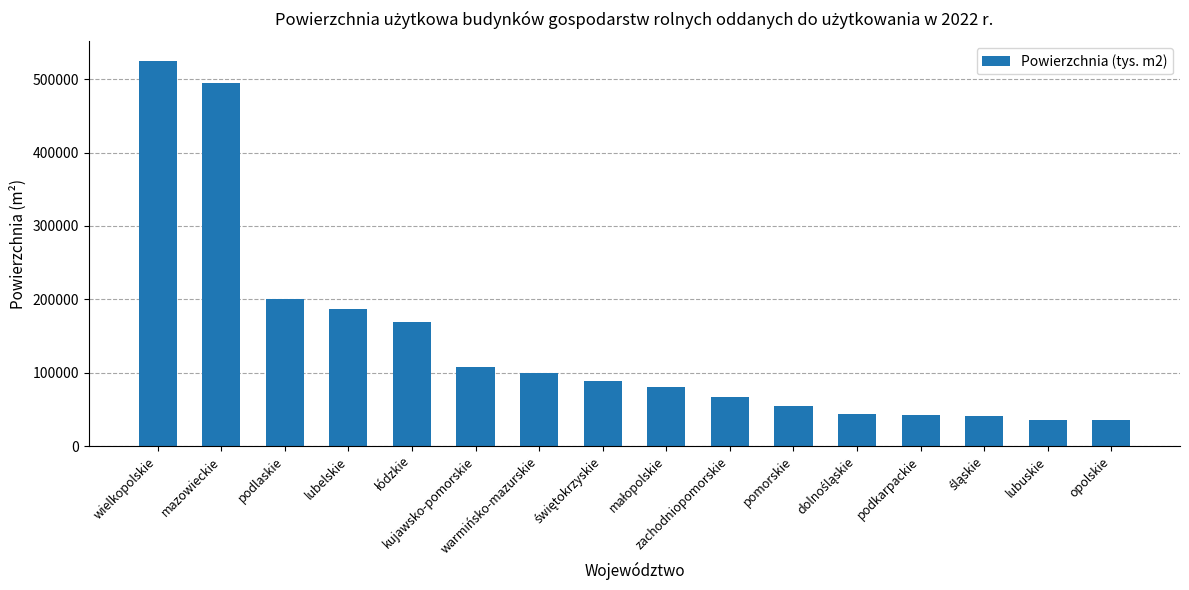

What is the difference between the maximum and second lowest values?

488930